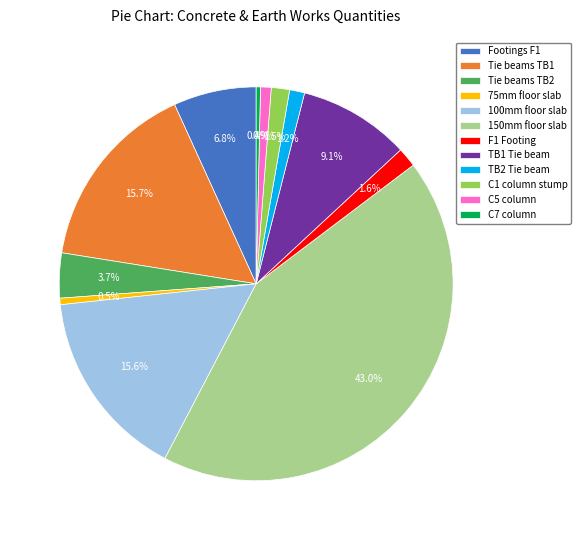

To the nearest percent, what is the difference between the largest and smallest slice percentages?

43%